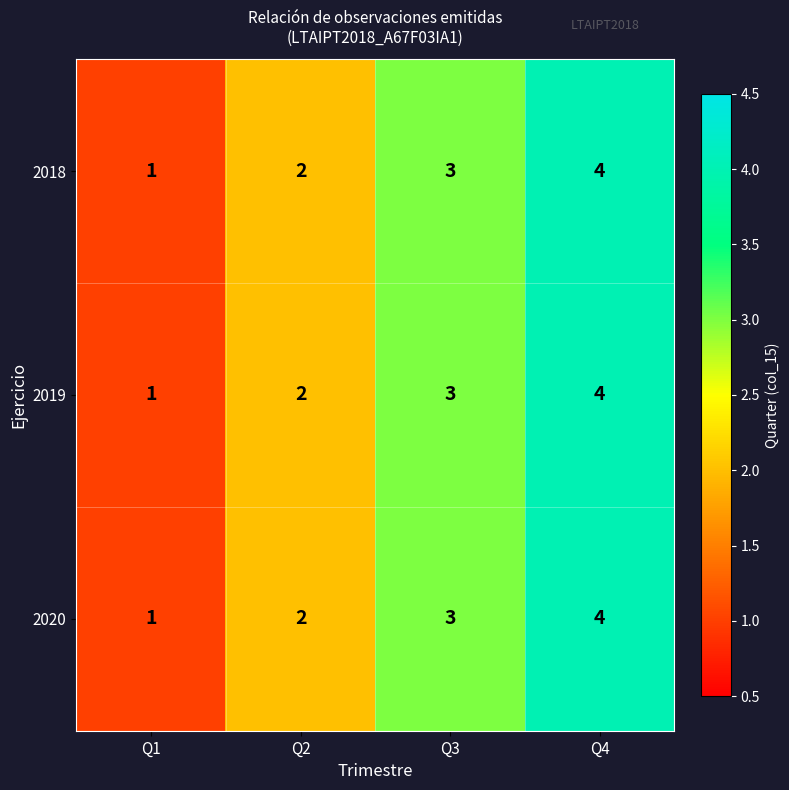

What is the difference between the maximum and minimum values in the 2019 series?

3